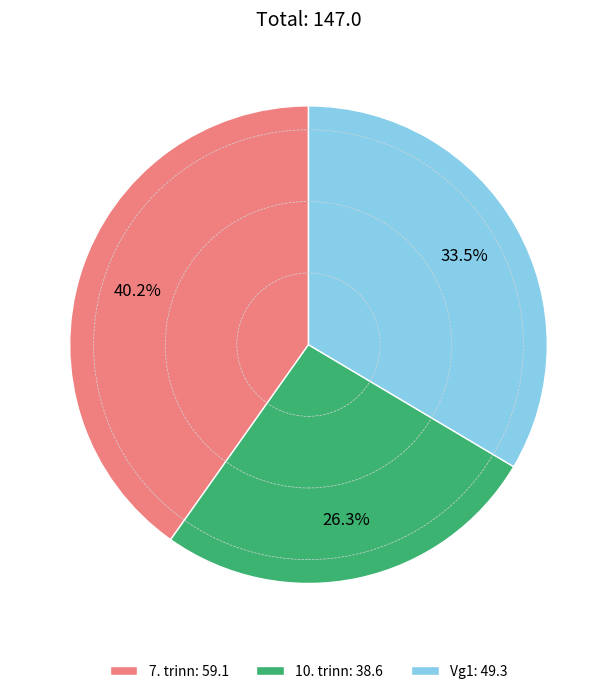

To the nearest percent, what percentage of the pie is 10. trinn?

26%